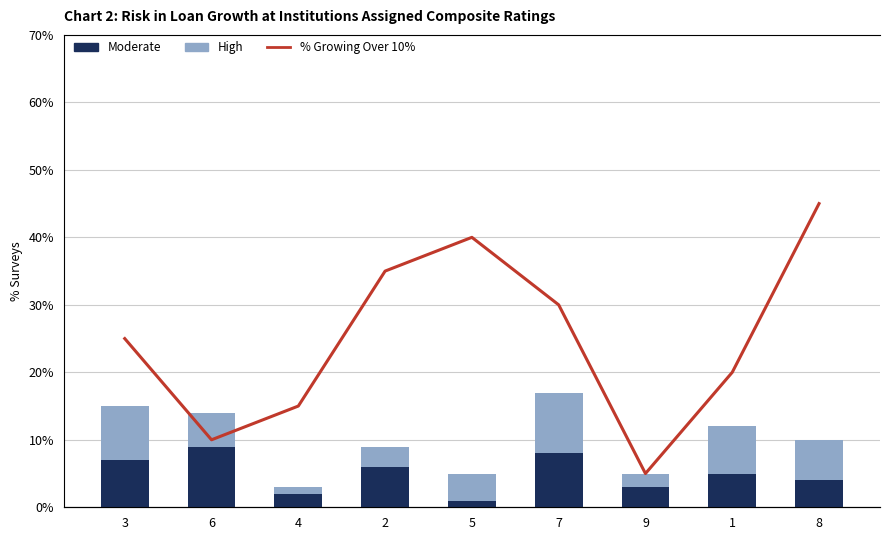

Which series has the largest total across all categories?

Moderate